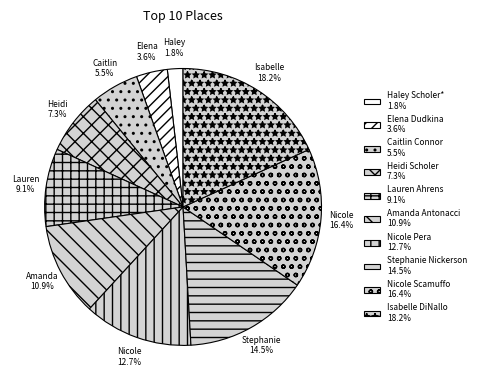

Count the number of slices in the pie.

10